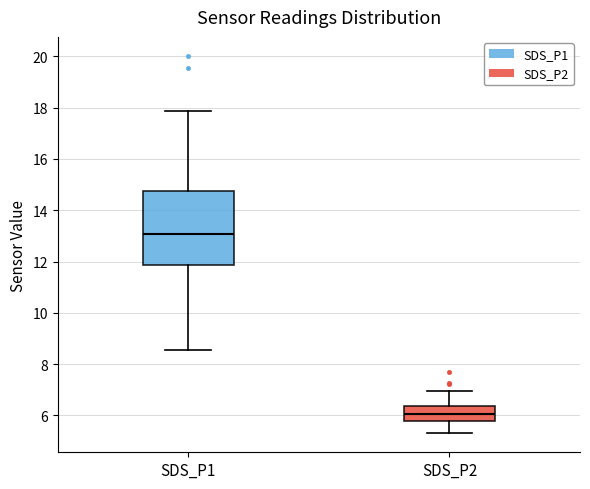

Which box has the highest median line?

SDS_P1